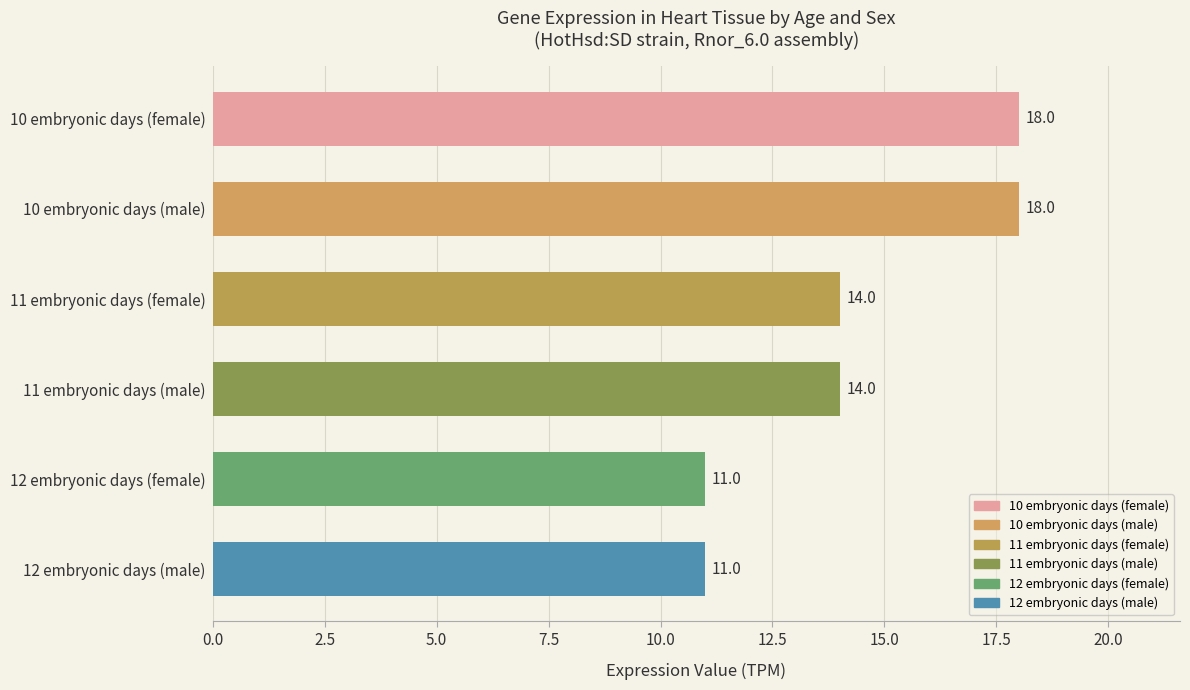

Is it true that the value at 10 embryonic days (female) is 7?

False